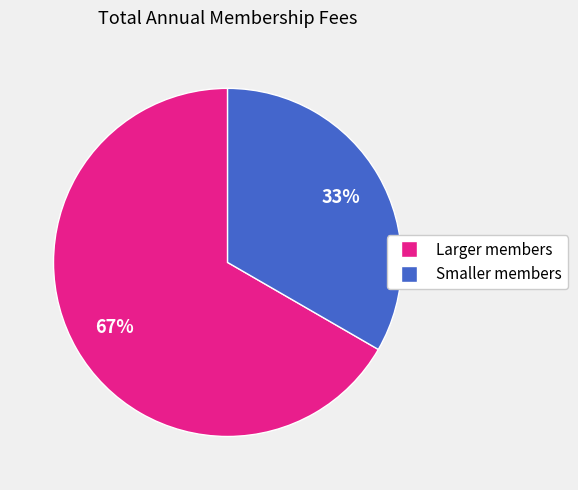

Which slice represents more than half of the pie?

Larger members